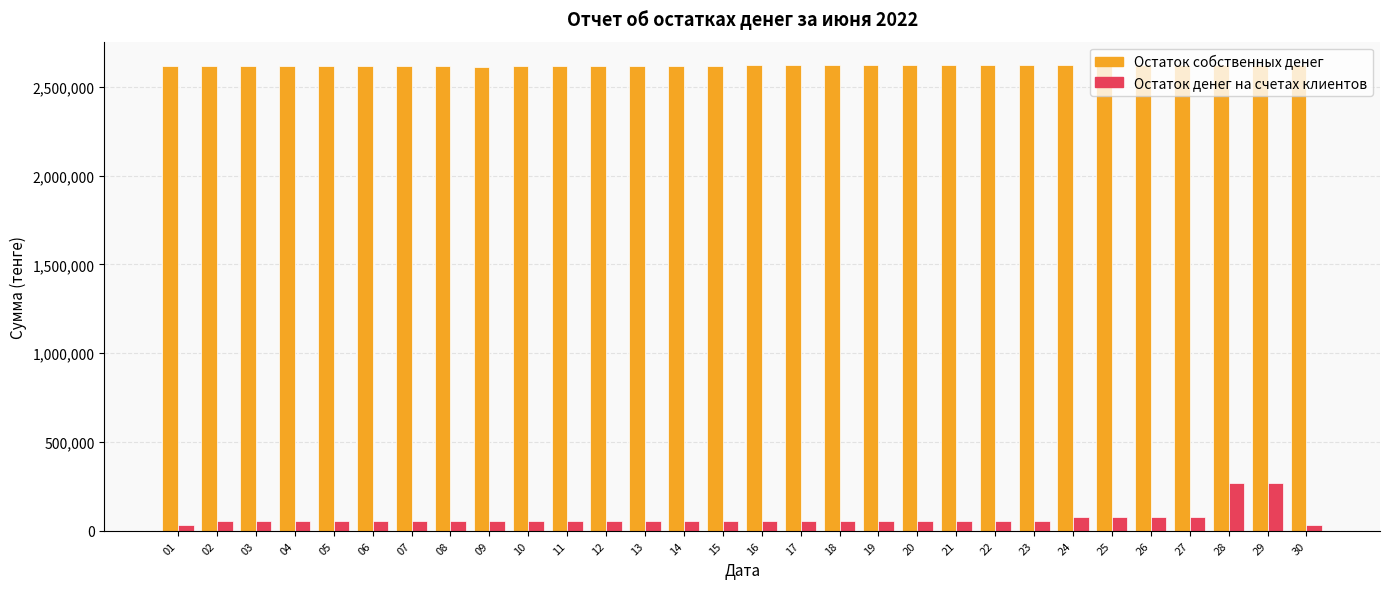

What is the value of the Остаток денег на счетах клиентов bar at the 4th from the left?

54796